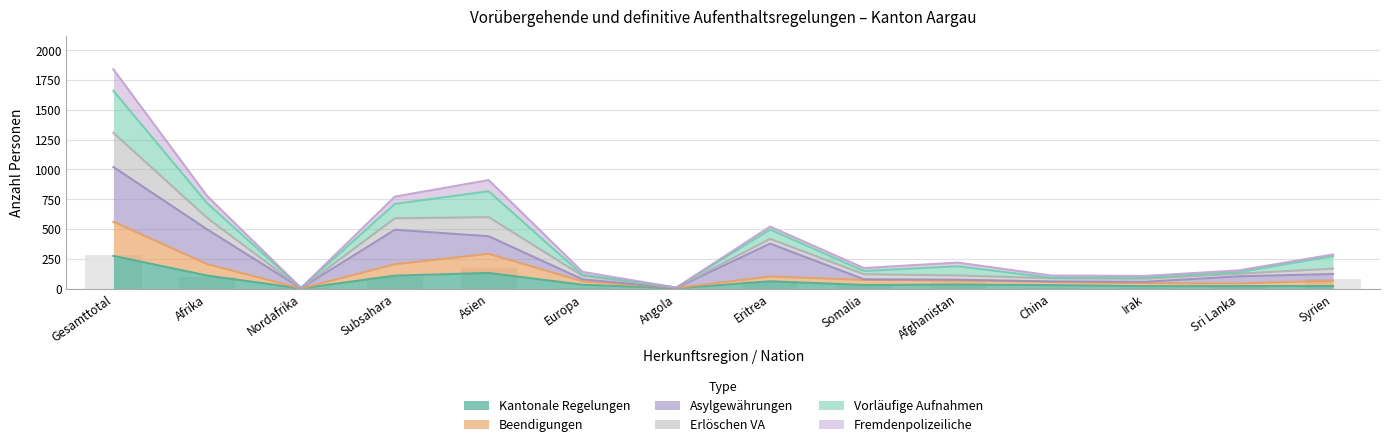

Which category has the highest value in the Beendigungen series?

Gesamttotal